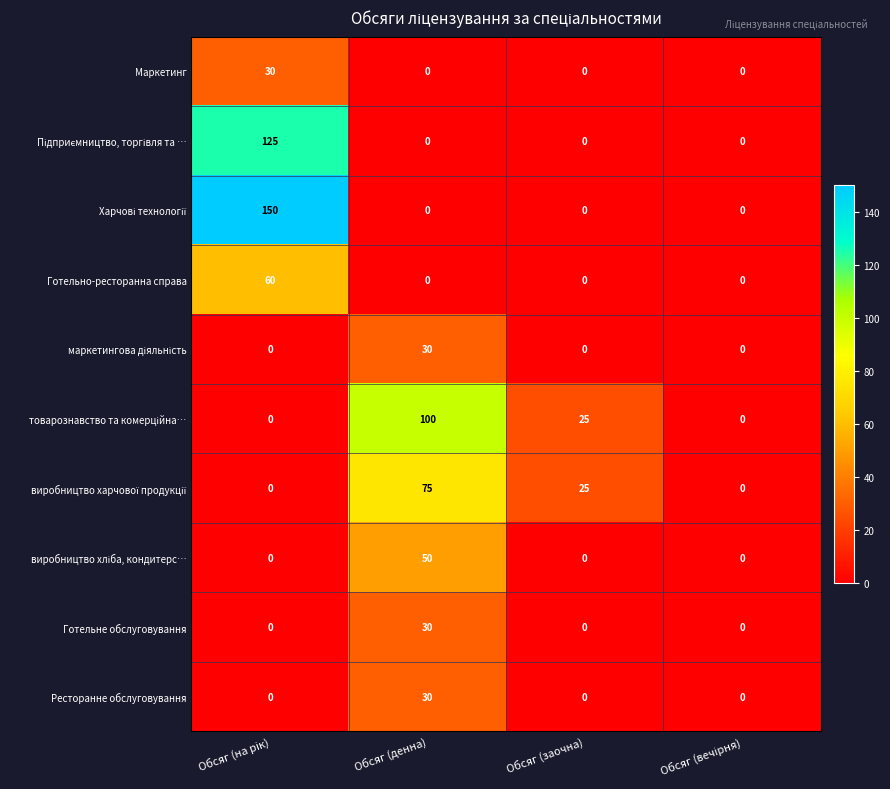

What is the maximum value shown in the chart?

150